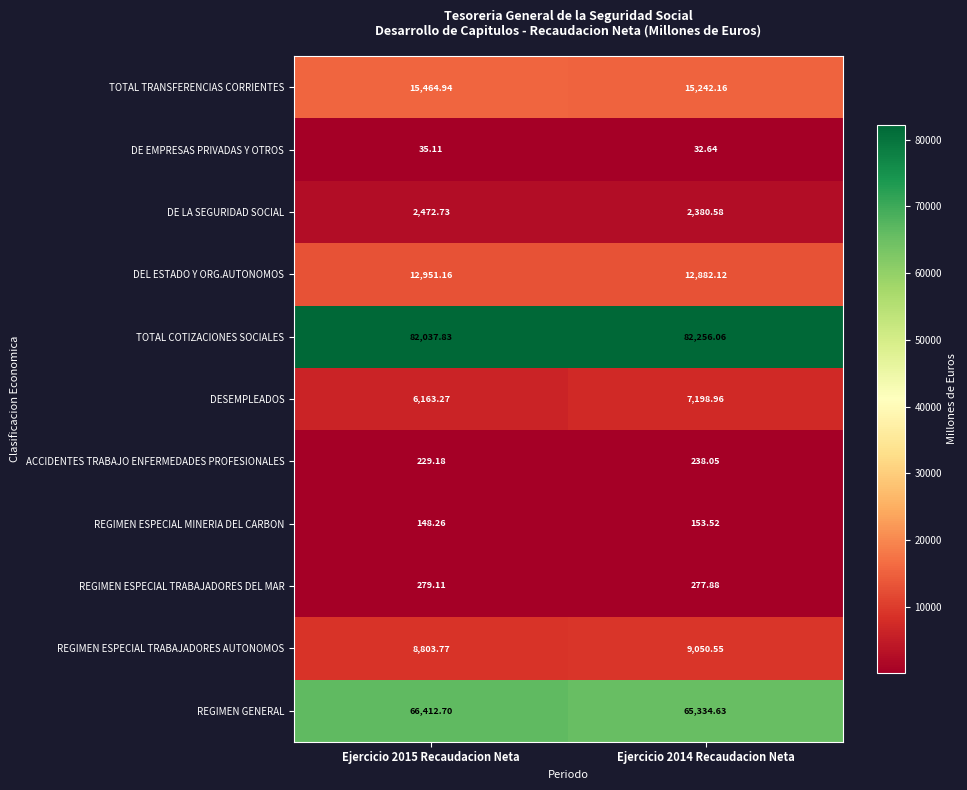

At Ejercicio 2015 Recaudacion Neta, list the series in order from largest to smallest.

TOTAL COTIZACIONES SOCIALES, REGIMEN GENERAL, TOTAL TRANSFERENCIAS CORRIENTES, DEL ESTADO Y ORG.AUTONOMOS, REGIMEN ESPECIAL TRABAJADORES AUTONOMOS, DESEMPLEADOS, DE LA SEGURIDAD SOCIAL, REGIMEN ESPECIAL TRABAJADORES DEL MAR, ACCIDENTES TRABAJO ENFERMEDADES PROFESIONALES, REGIMEN ESPECIAL MINERIA DEL CARBON, DE EMPRESAS PRIVADAS Y OTROS